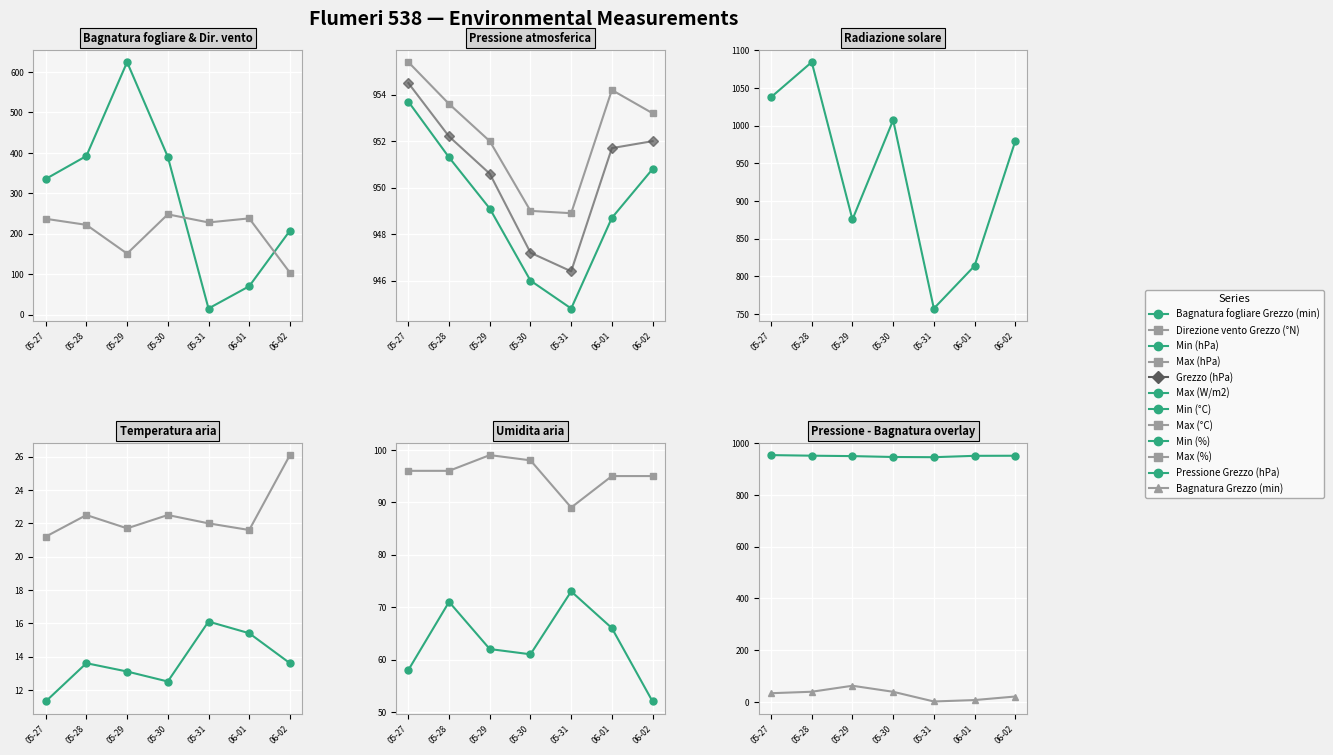

At how many categories does at least one series exceed 339?

7